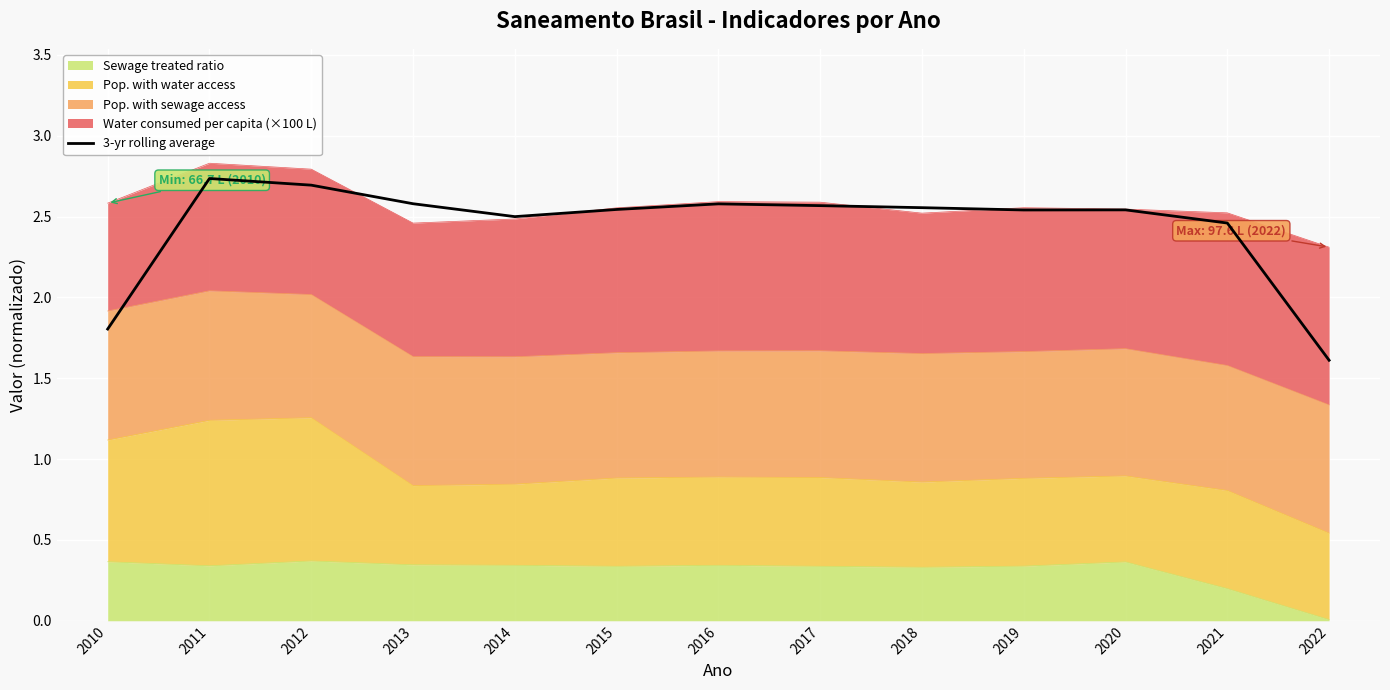

Where is the data nearest to the value 2?

2010